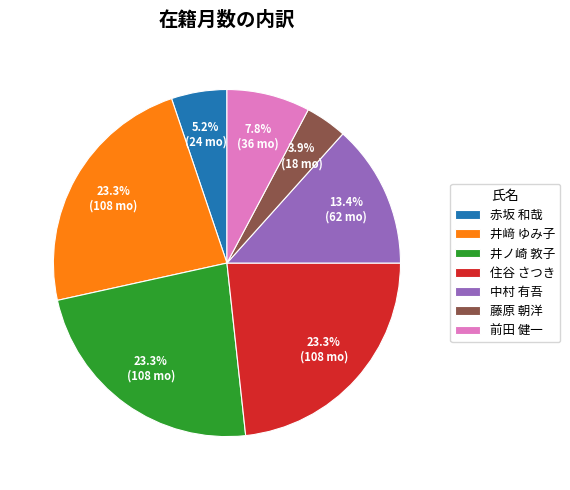

Which has a higher value, 赤坂 和哉 or 住谷 さつき?

住谷 さつき